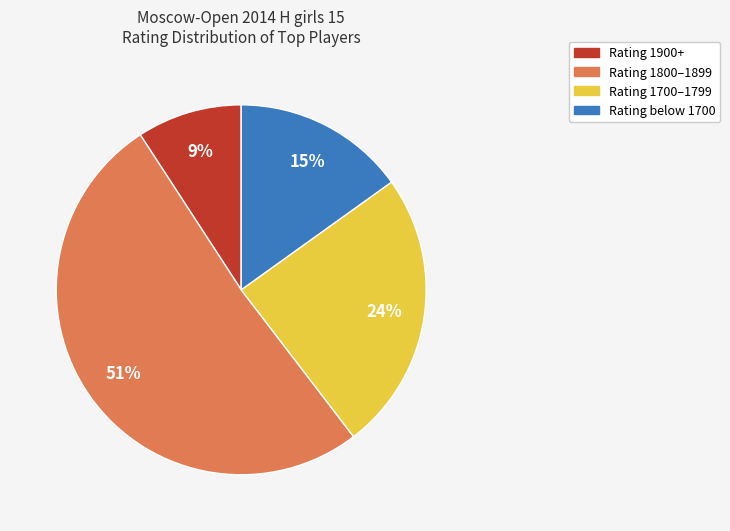

To the nearest percent, what is the average slice percentage?

25%